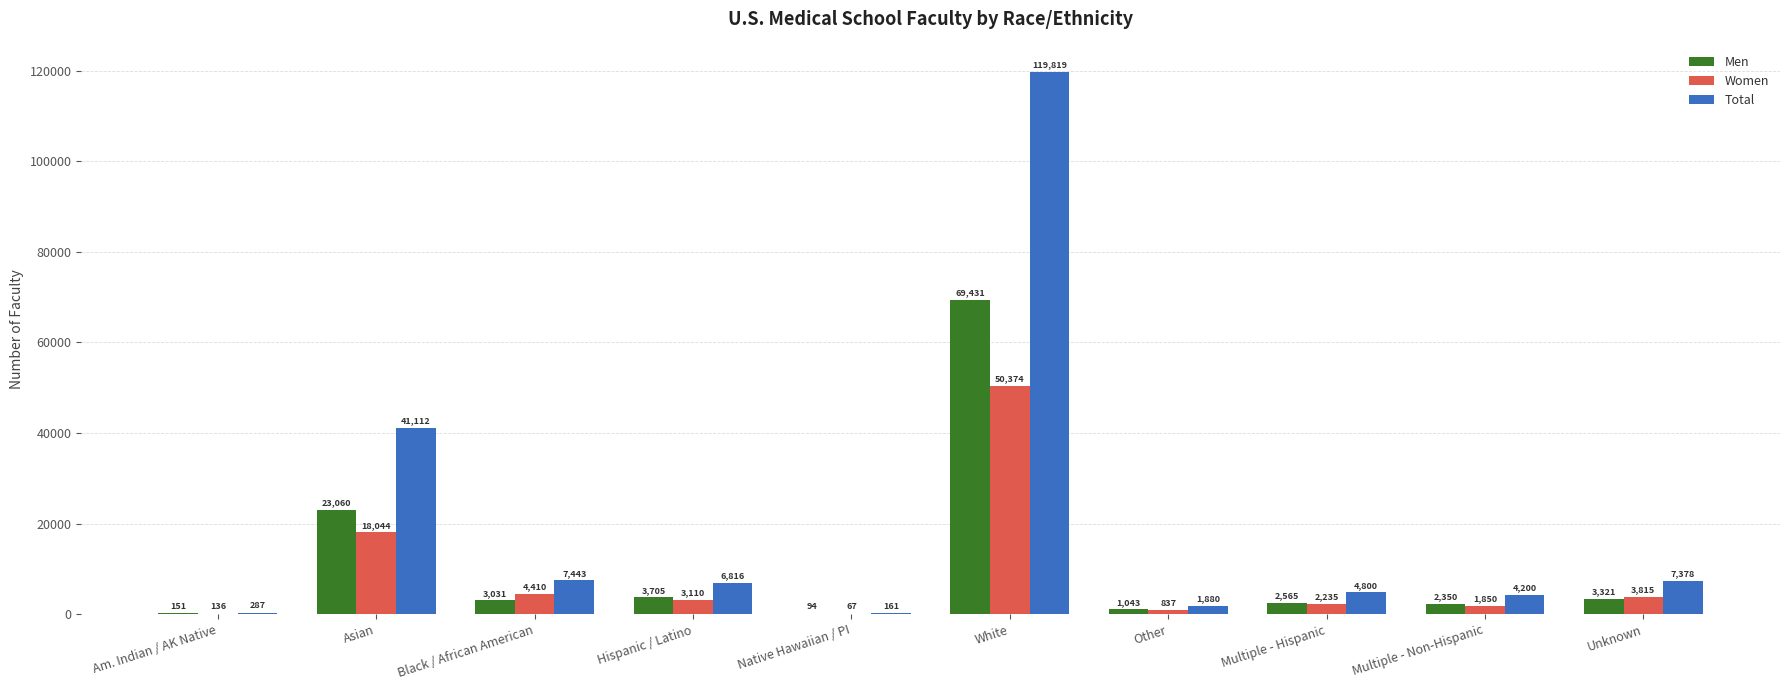

Where does the Total series first go above 6816?

Asian